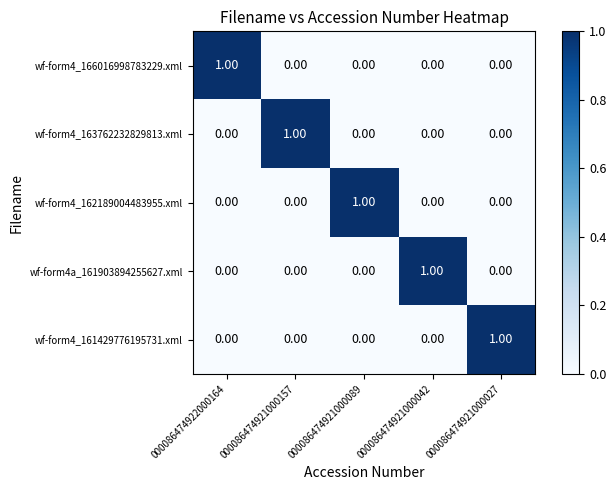

At which category does the chart reach its peak across all series?

000086474922000164